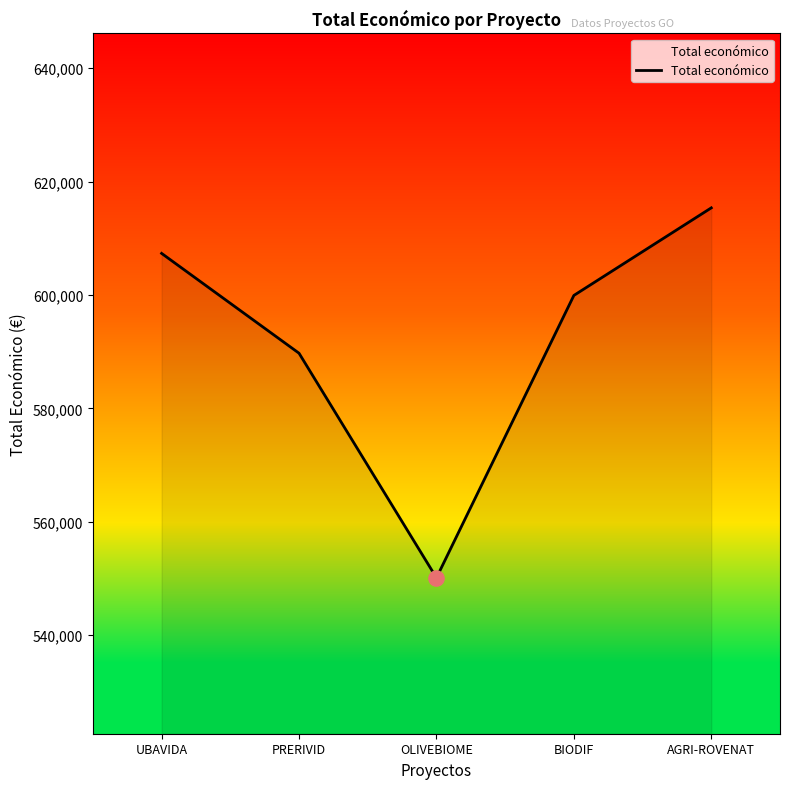

What is the change in value from PRERIVID to OLIVEBIOME?

-39620